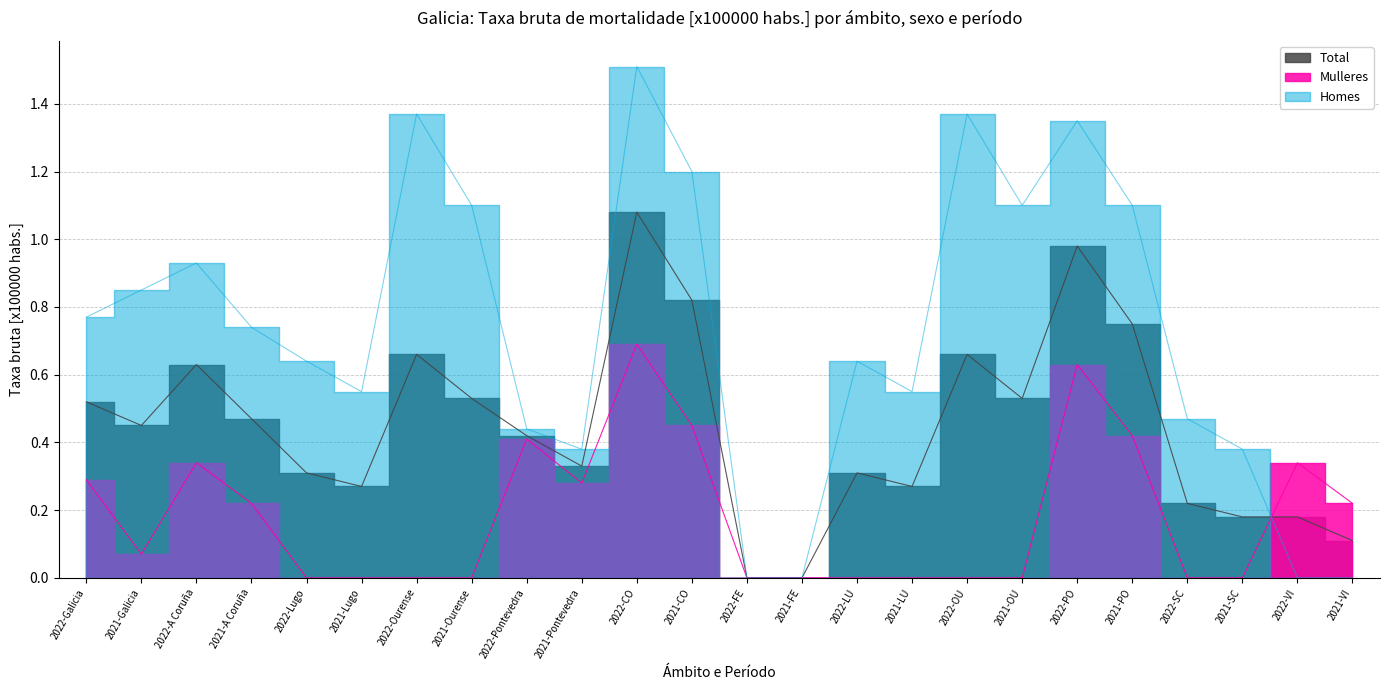

Reading left to right, what are all the values shown in this chart?

Homes: 2022-Galicia=0.8	2021-Galicia=0.8	2022-A Coruña=0.9	2021-A Coruña=0.7	2022-Lugo=0.6	2021-Lugo=0.6	2022-Ourense=1.4	2021-Ourense=1.1	2022-Pontevedra=0.4	2021-Pontevedra=0.4	2022-CO=1.5	2021-CO=1.2	2022-FE=0.0	2021-FE=0.0	2022-LU=0.6	2021-LU=0.6	2022-OU=1.4	2021-OU=1.1	2022-PO=1.4	2021-PO=1.1	2022-SC=0.5	2021-SC=0.4	2022-VI=0.0	2021-VI=0.0
Mulleres: 2022-Galicia=0.3	2021-Galicia=0.1	2022-A Coruña=0.3	2021-A Coruña=0.2	2022-Lugo=0.0	2021-Lugo=0.0	2022-Ourense=0.0	2021-Ourense=0.0	2022-Pontevedra=0.4	2021-Pontevedra=0.3	2022-CO=0.7	2021-CO=0.5	2022-FE=0.0	2021-FE=0.0	2022-LU=0.0	2021-LU=0.0	2022-OU=0.0	2021-OU=0.0	2022-PO=0.6	2021-PO=0.4	2022-SC=0.0	2021-SC=0.0	2022-VI=0.3	2021-VI=0.2
Total: 2022-Galicia=0.5	2021-Galicia=0.5	2022-A Coruña=0.6	2021-A Coruña=0.5	2022-Lugo=0.3	2021-Lugo=0.3	2022-Ourense=0.7	2021-Ourense=0.5	2022-Pontevedra=0.4	2021-Pontevedra=0.3	2022-CO=1.1	2021-CO=0.8	2022-FE=0.0	2021-FE=0.0	2022-LU=0.3	2021-LU=0.3	2022-OU=0.7	2021-OU=0.5	2022-PO=1.0	2021-PO=0.8	2022-SC=0.2	2021-SC=0.2	2022-VI=0.2	2021-VI=0.1